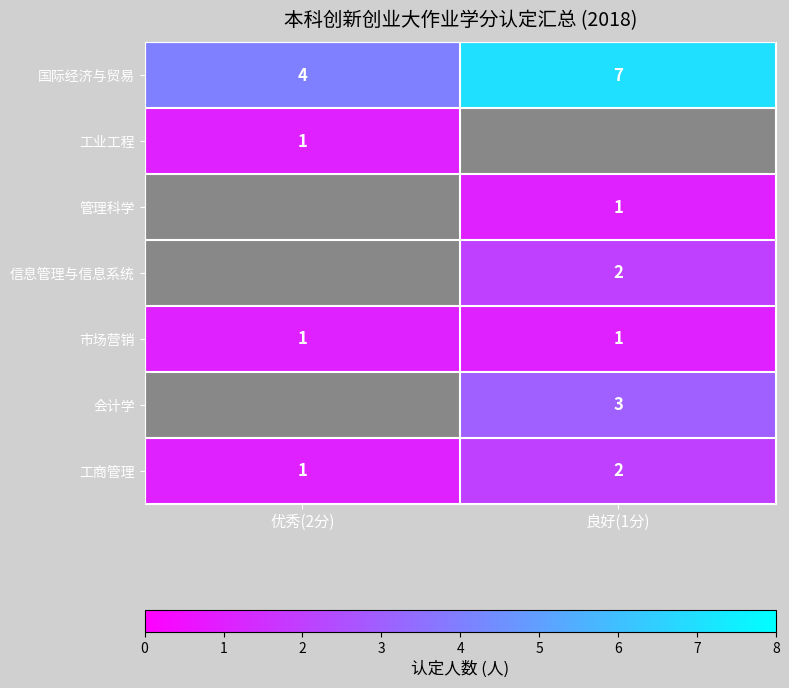

What is the smallest value displayed?

1.0